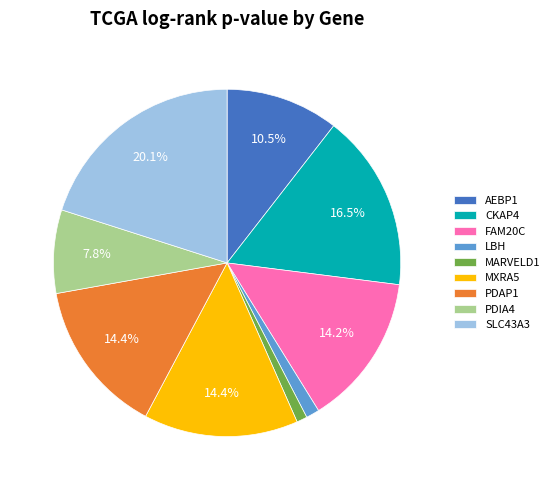

To the nearest percent, what is the difference between the MARVELD1 and MXRA5 slice percentages?

13%